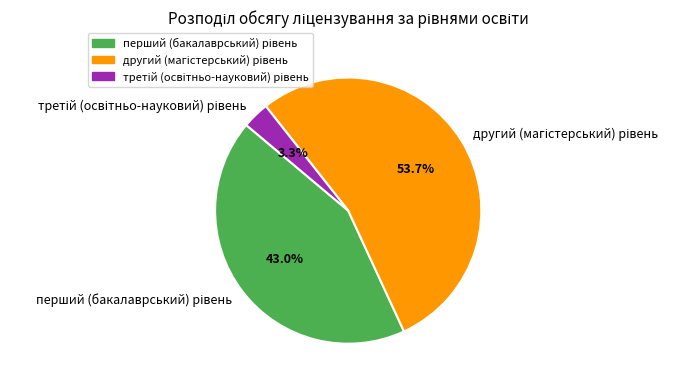

To the nearest percent, what is the average slice percentage?

33%